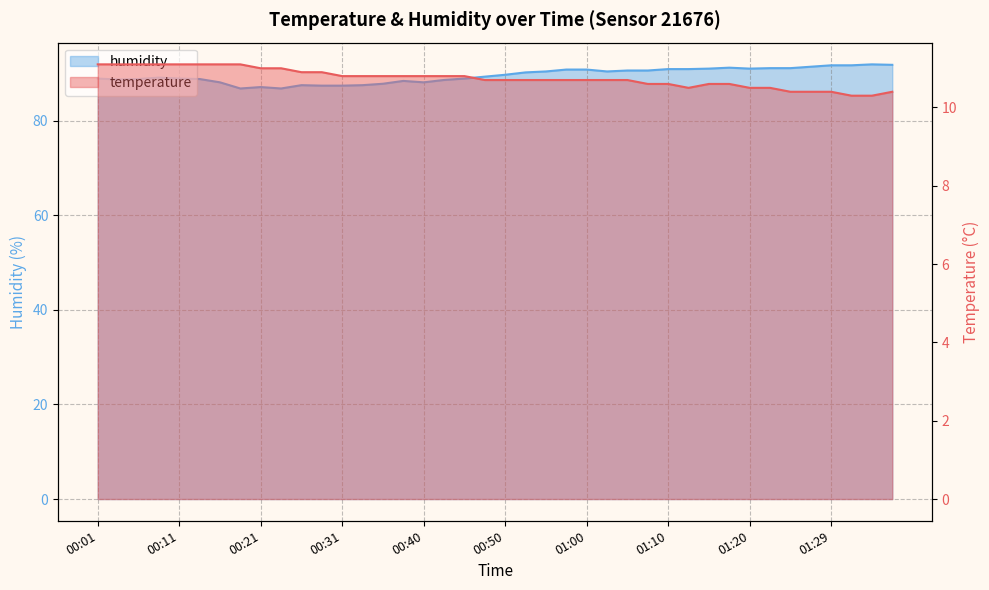

True or false: temperature has a value of 10.7 at 01:00.

True